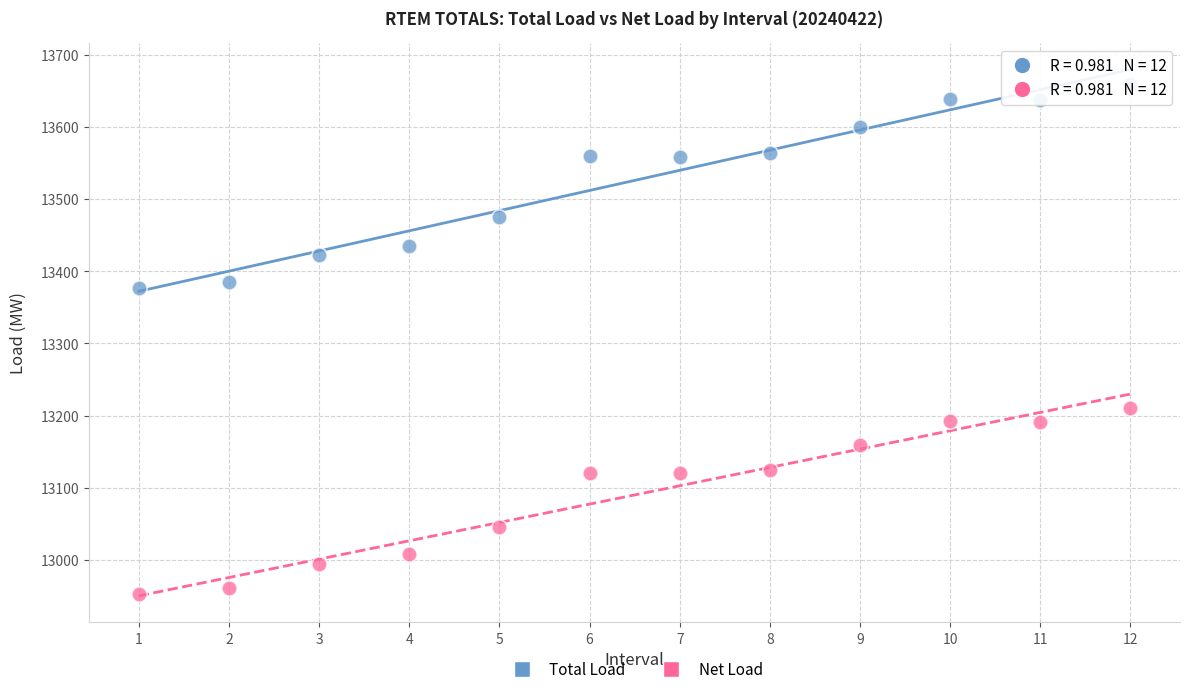

Which series has the widest spread of Y values?

Total Load